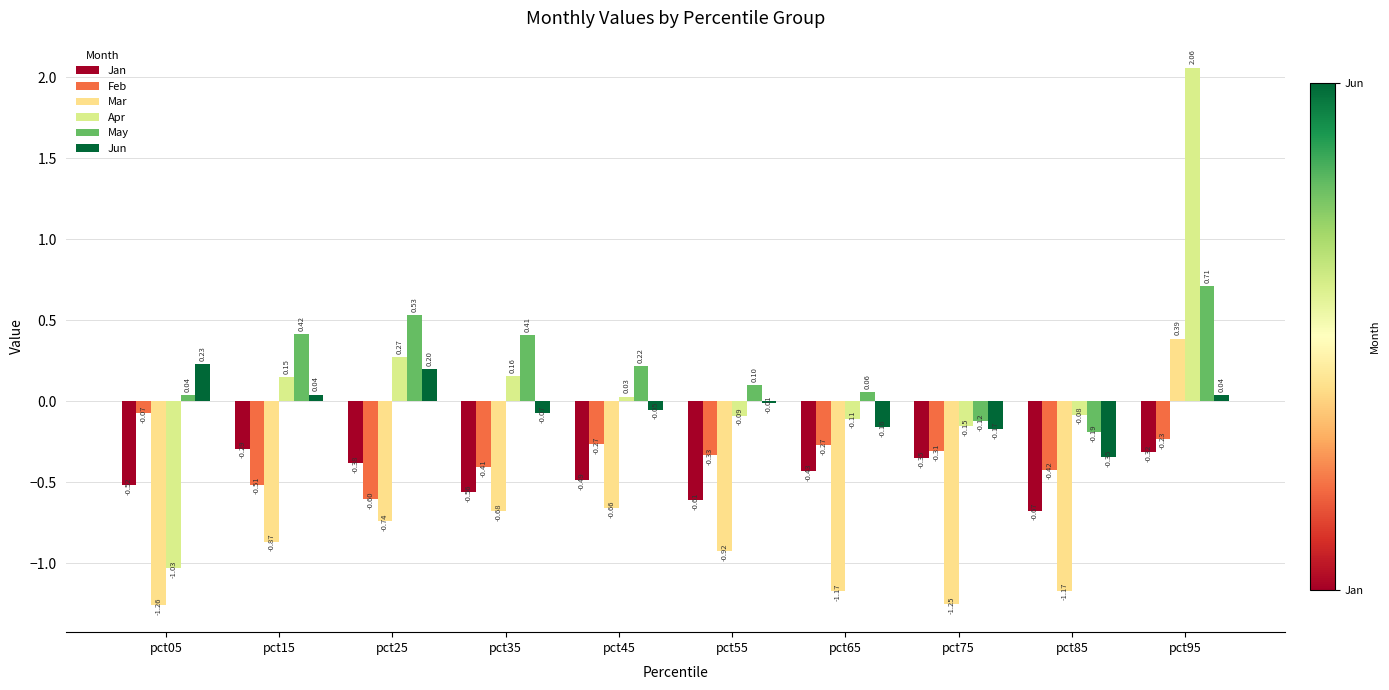

List the series in order of their peak value, highest first.

Apr, May, Mar, Jun, Feb, Jan